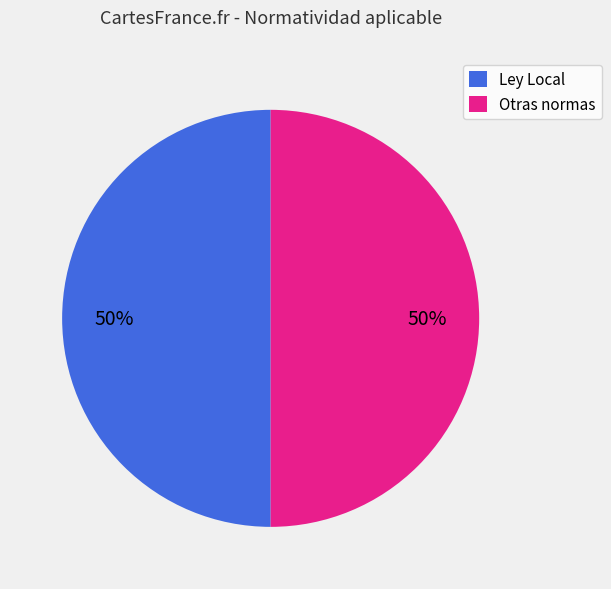

Do Ley Local and Otras normas together represent more than half of the pie?

Yes